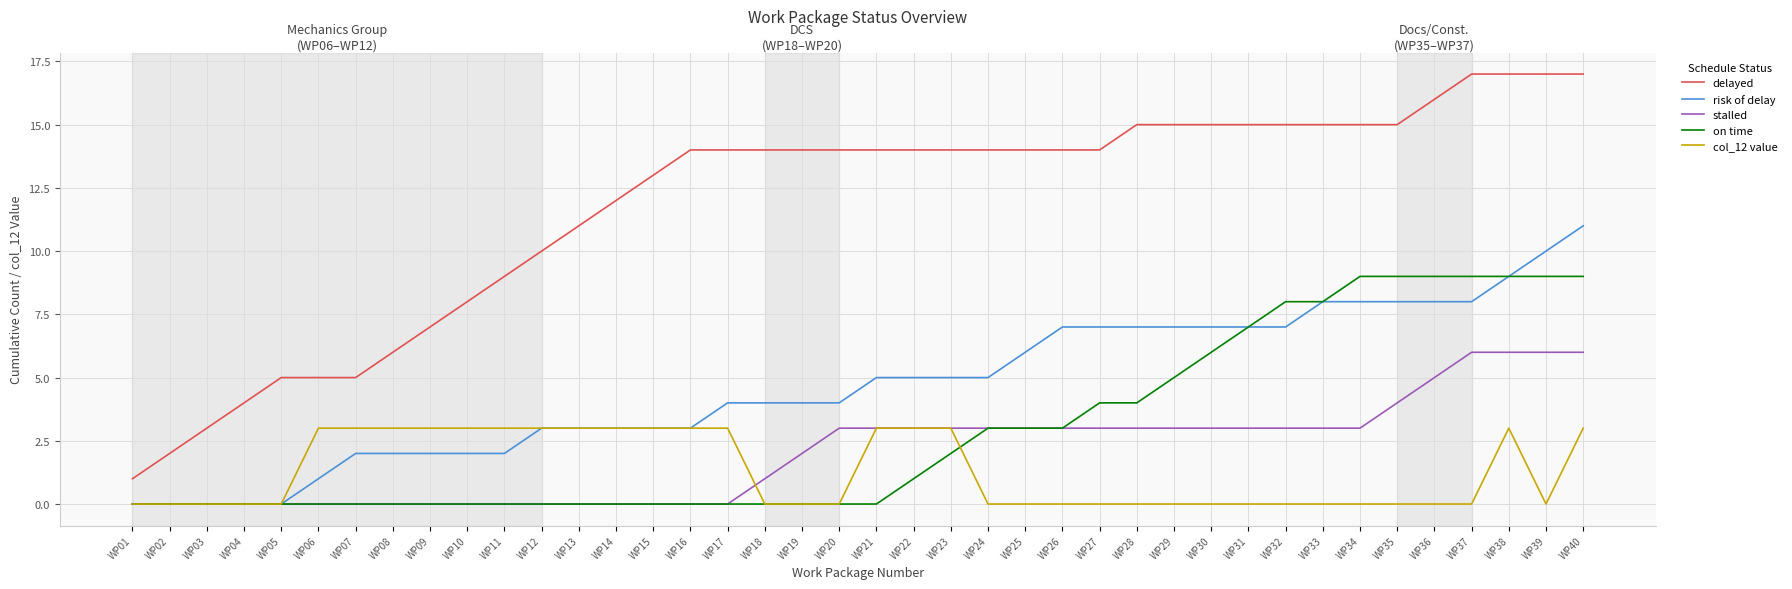

List the series in order of their peak value, highest first.

delayed, risk of delay, on time, stalled, col_12 value